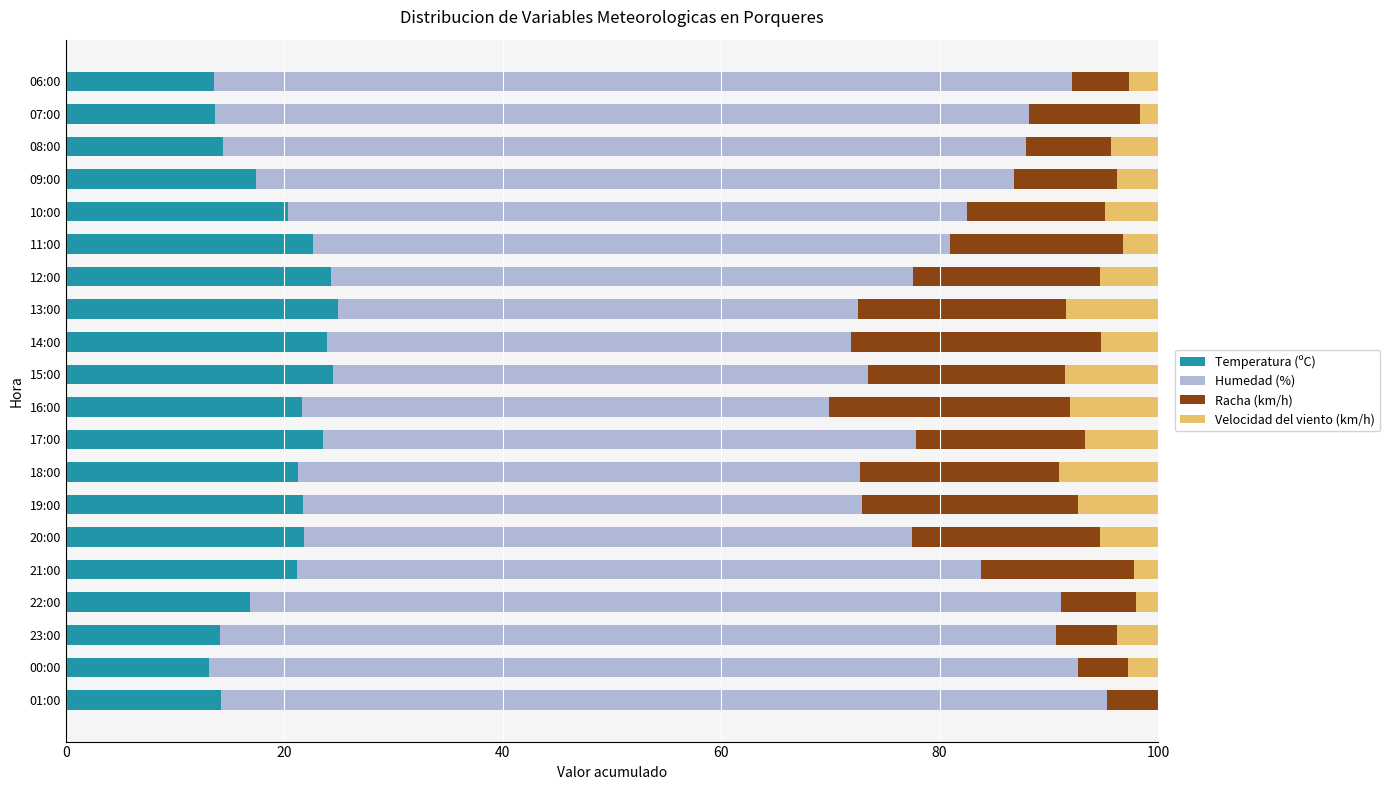

What is the total value across all series at 00:00?

100.0